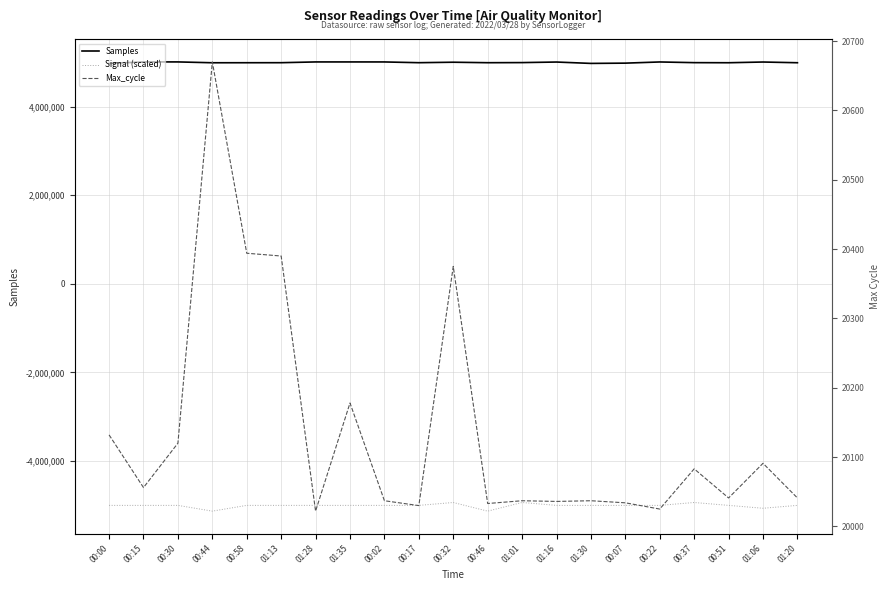

True or false: Max_cycle has a value of 20041 at 01:20.

True